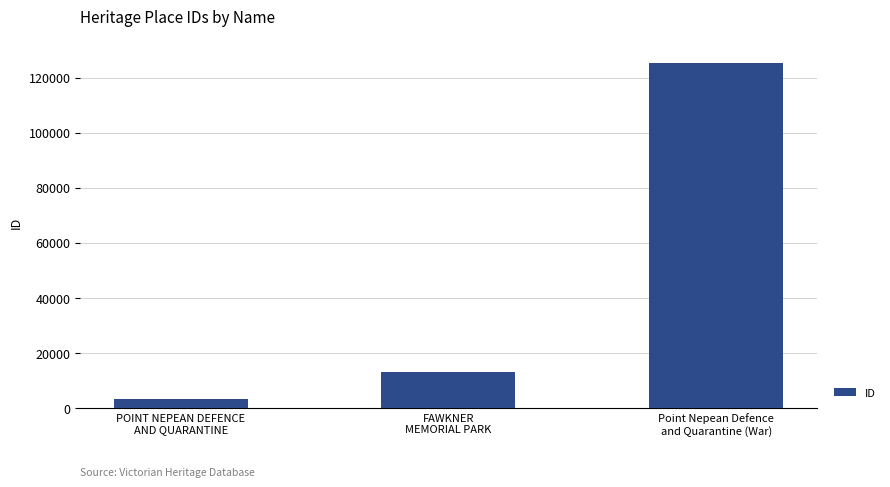

What is the ratio of the value at FAWKNER
MEMORIAL PARK to the value at Point Nepean Defence
and Quarantine (War)?

0.1